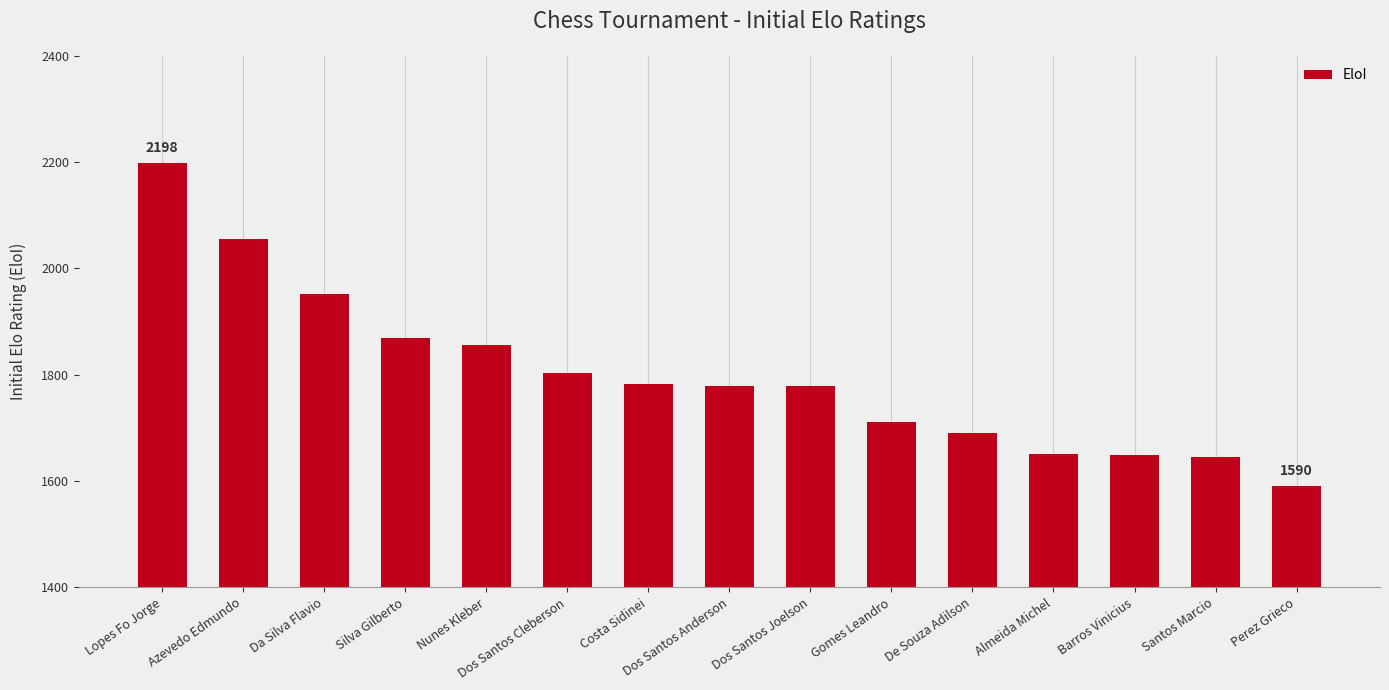

What is the sum of all values?

27005